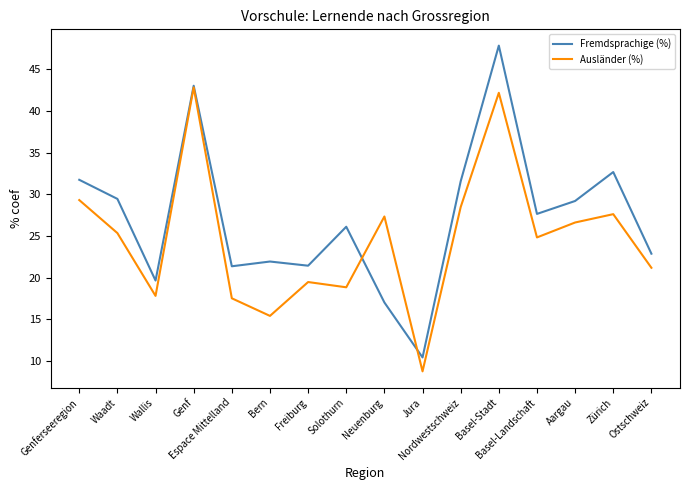

What is the maximum value for Ausländer (%)?

42.8